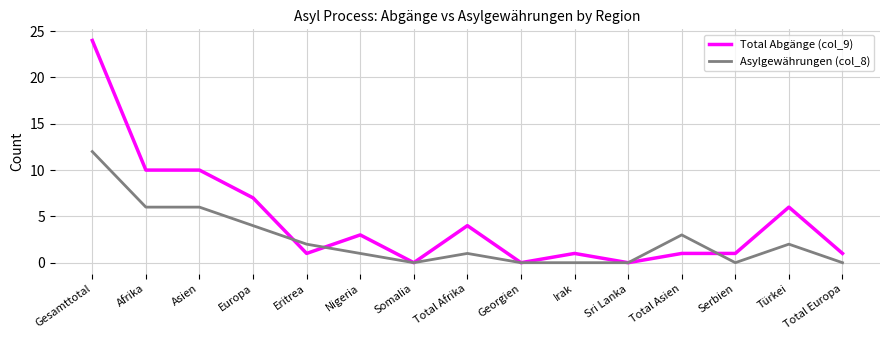

List the series in order of their peak value, highest first.

Total Abgänge (col_9), Asylgewährungen (col_8)